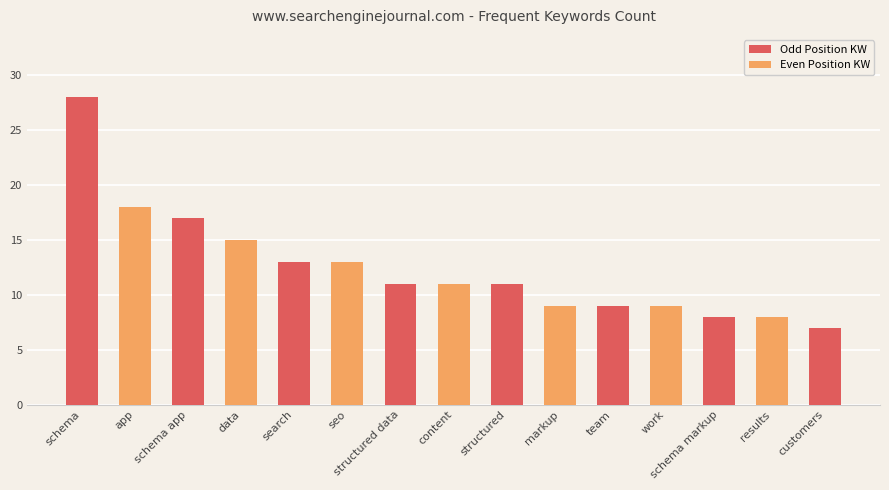

Which series changed the most between schema markup and customers?

Odd Position KW